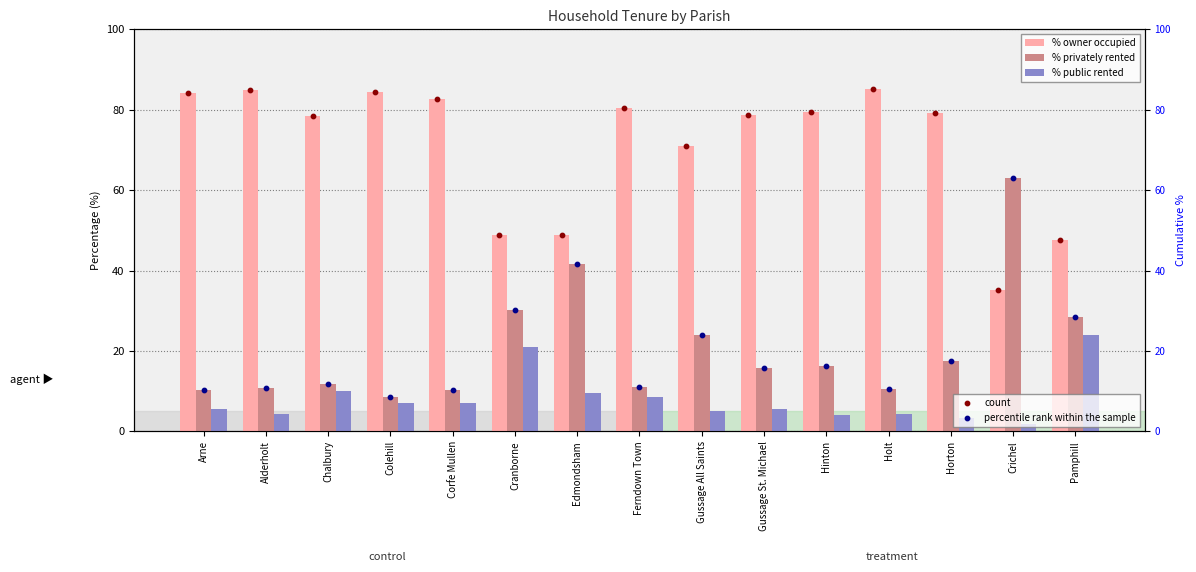

Which series reaches the maximum Y coordinate?

% owner occupied